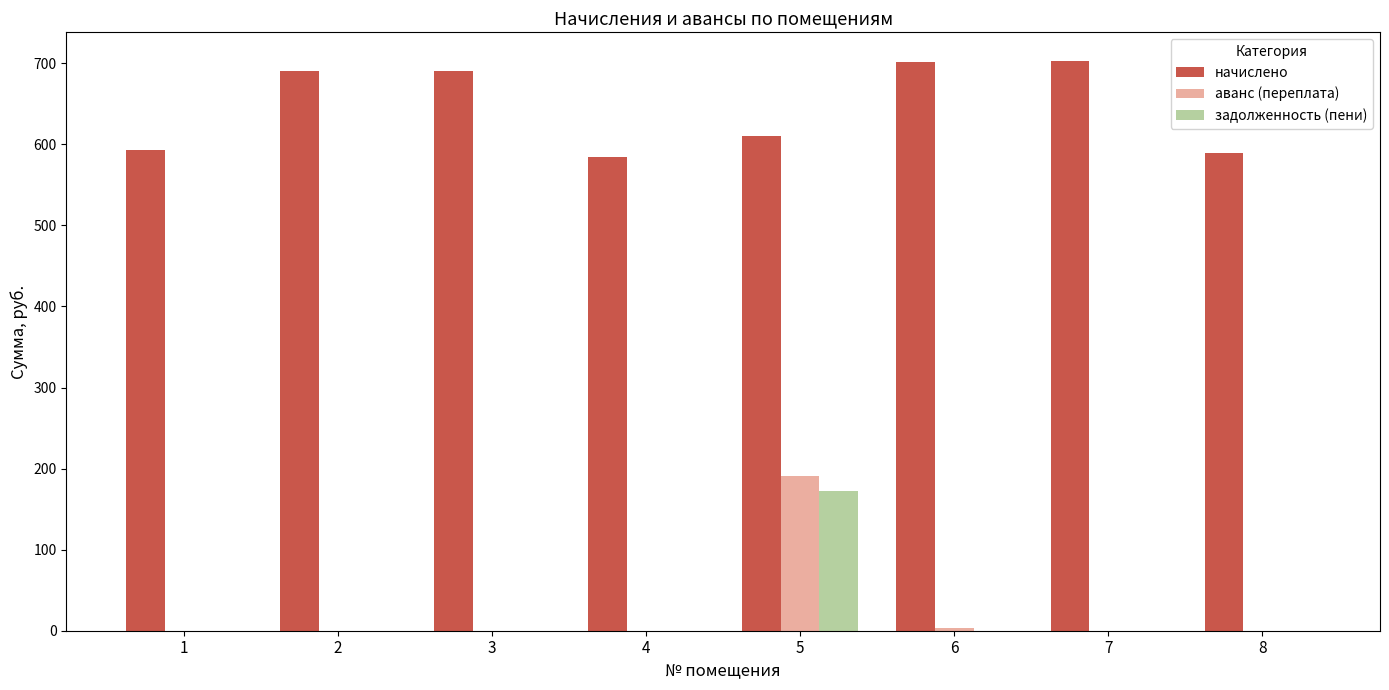

The value of начислено at 7 is 1039.0. True or false?

False